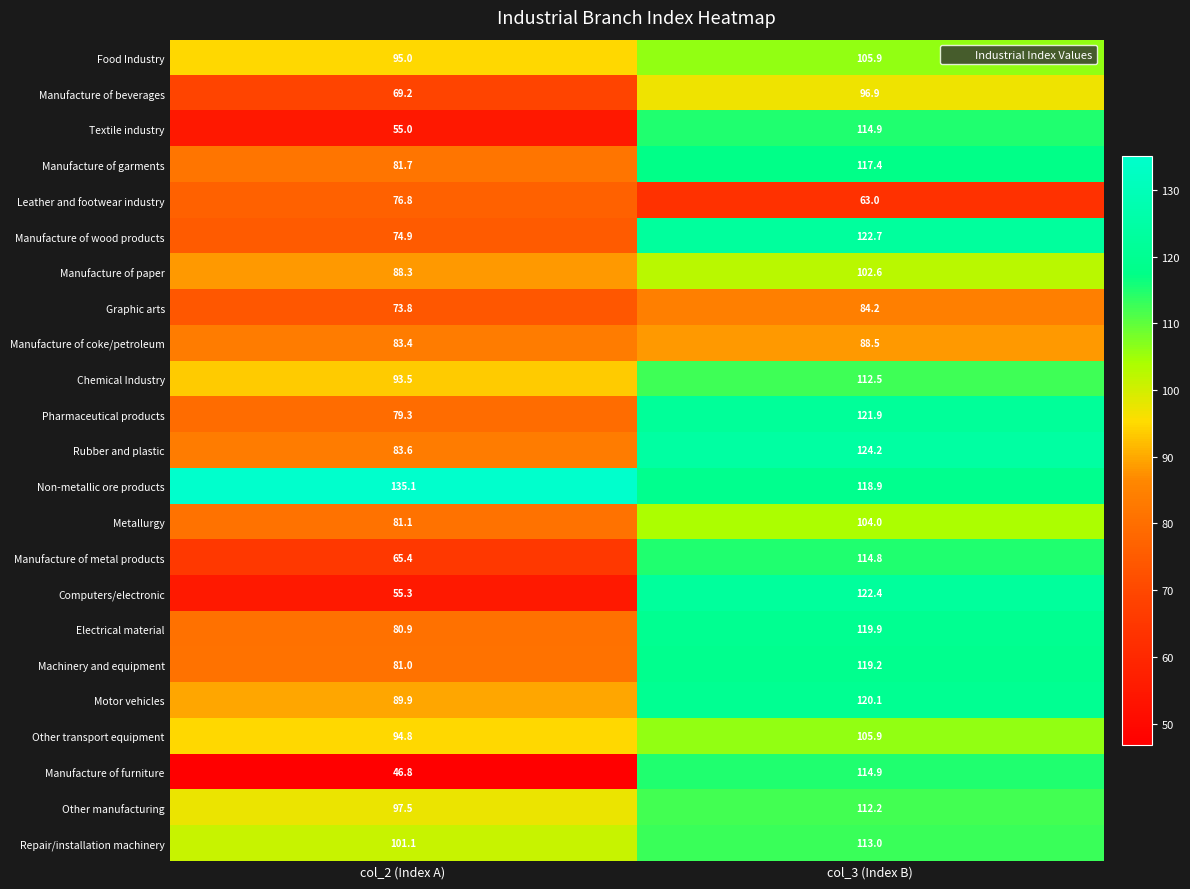

What is the greatest value displayed?

135.1